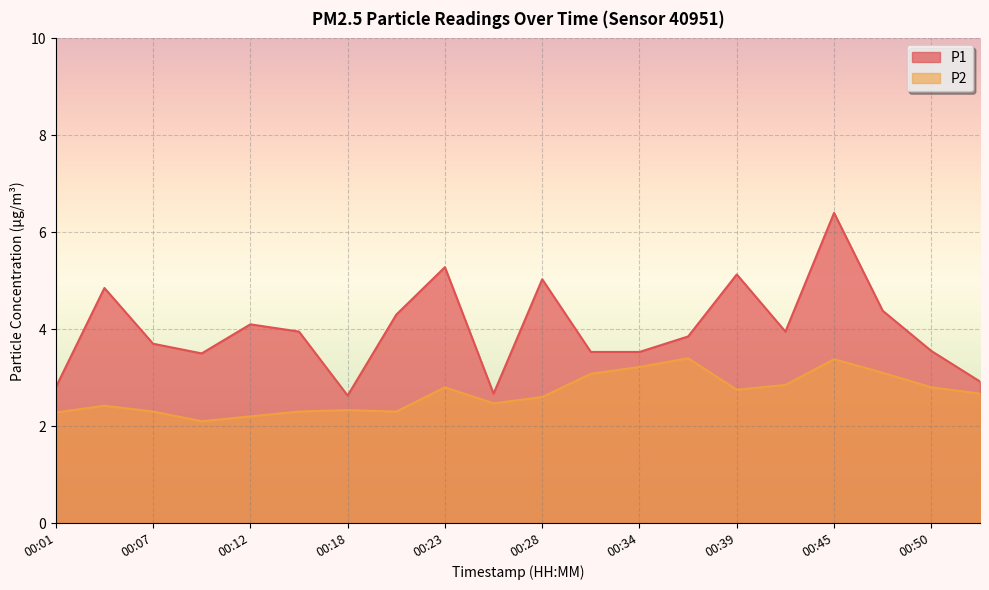

At which label is P1 closest to 4?

00:15